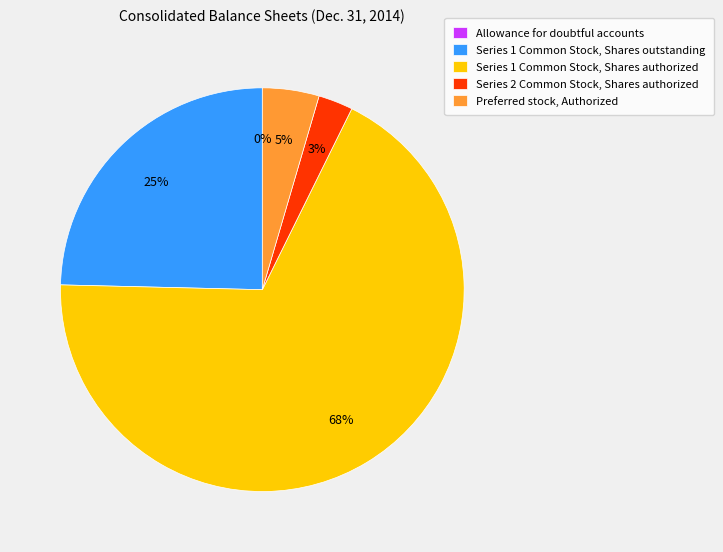

The Series 1 Common Stock, Shares outstanding slice represents 35% of the pie. True or false?

False